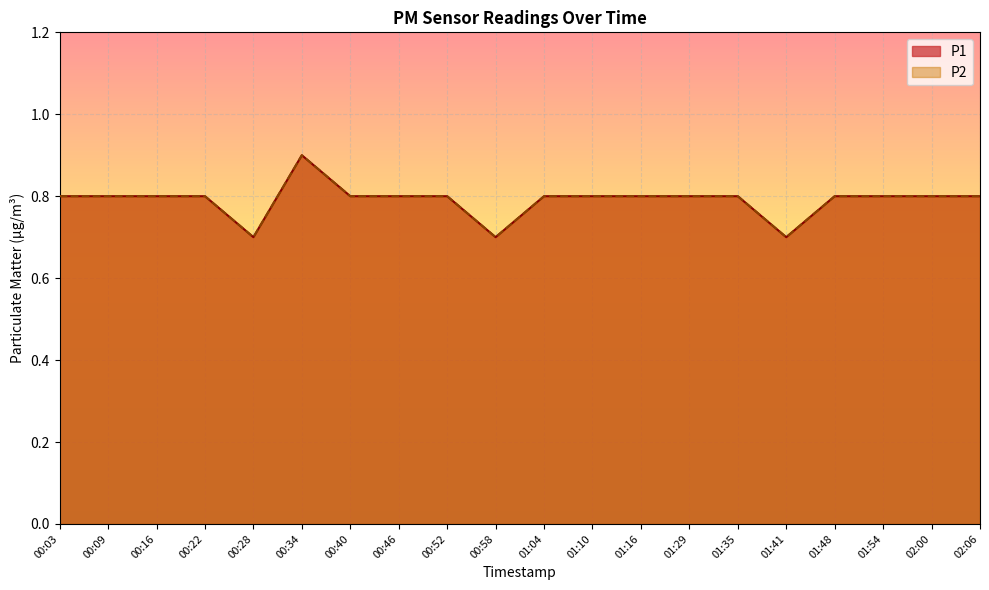

List the series in order of their peak value, lowest first.

P1, P2